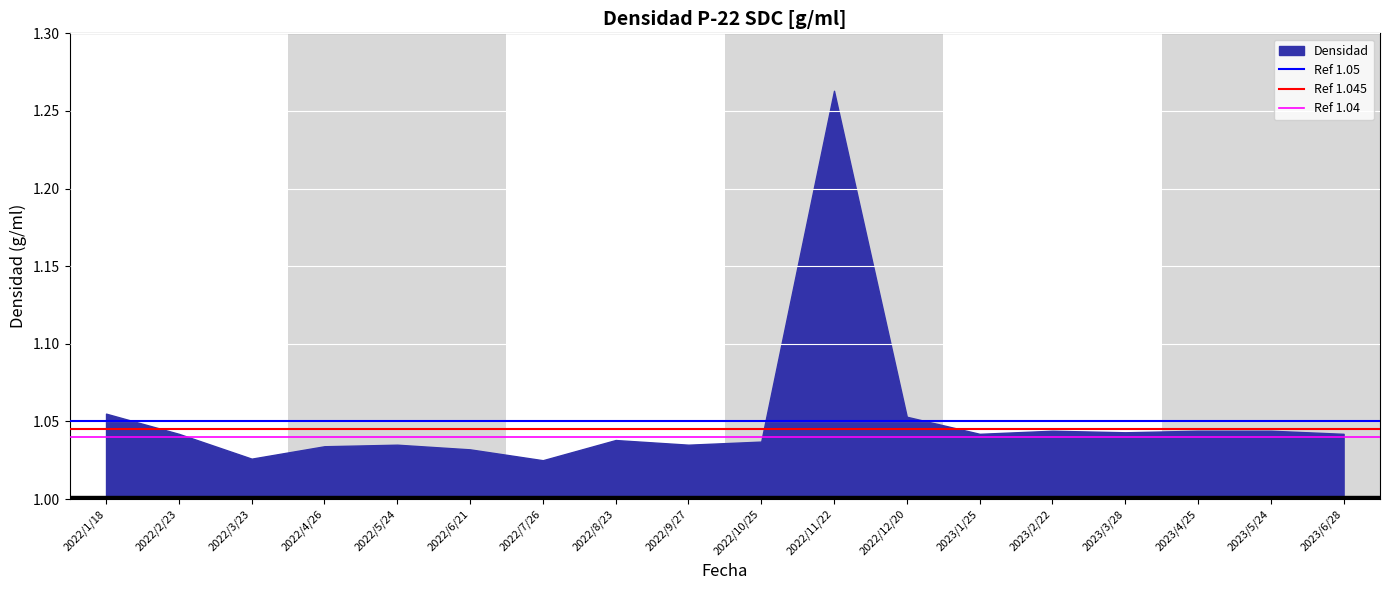

Which label corresponds to the largest value in the chart?

2022/11/22